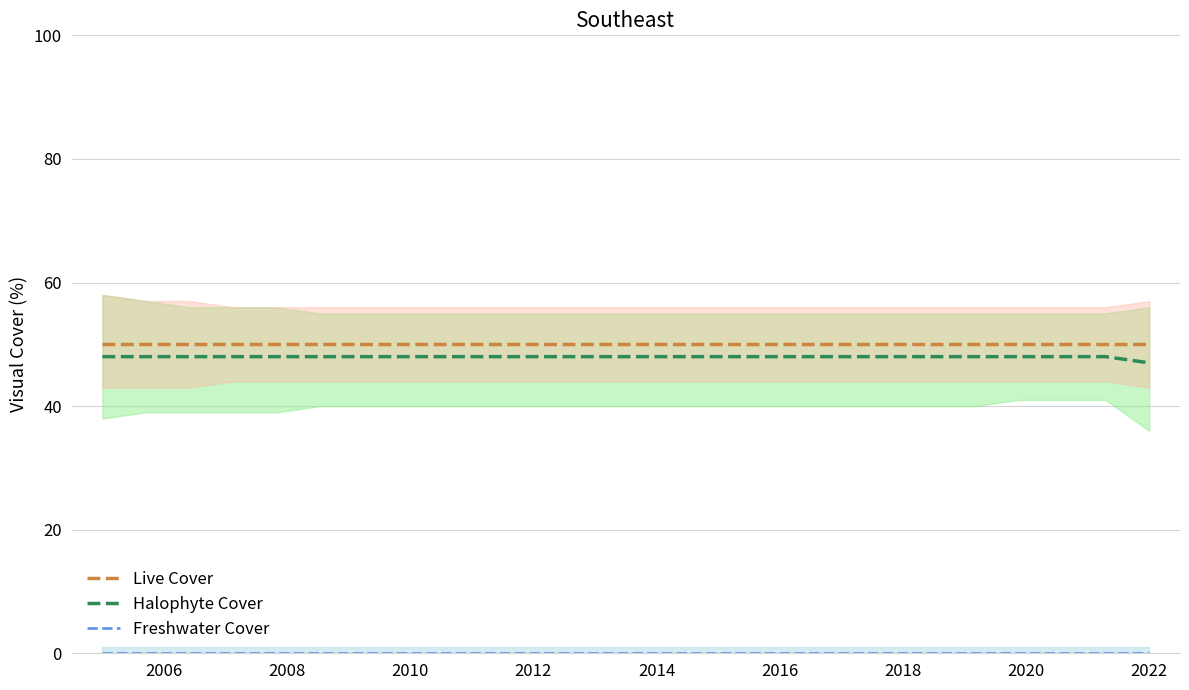

What is the maximum value for Live Cover?

50